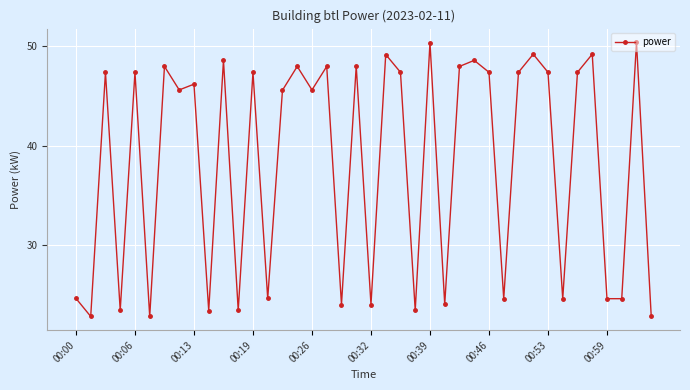

Reading left to right, list all the values displayed in this chart.

24.6	22.8	47.4	23.4	47.4	22.8	48.0	45.6	46.2	23.4	48.6	23.4	47.4	24.6	45.6	48.0	45.6	48.0	24.0	48.0	24.0	49.2	47.4	23.4	50.4	24.0	48.0	48.6	47.4	24.6	47.4	49.2	47.4	24.6	47.4	49.2	24.6	24.6	50.4	22.8